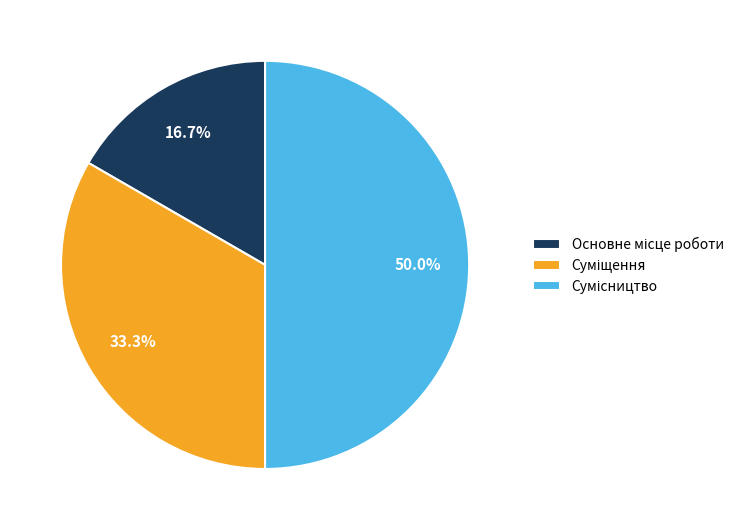

To the nearest percent, what portion does Сумісництво represent?

50%